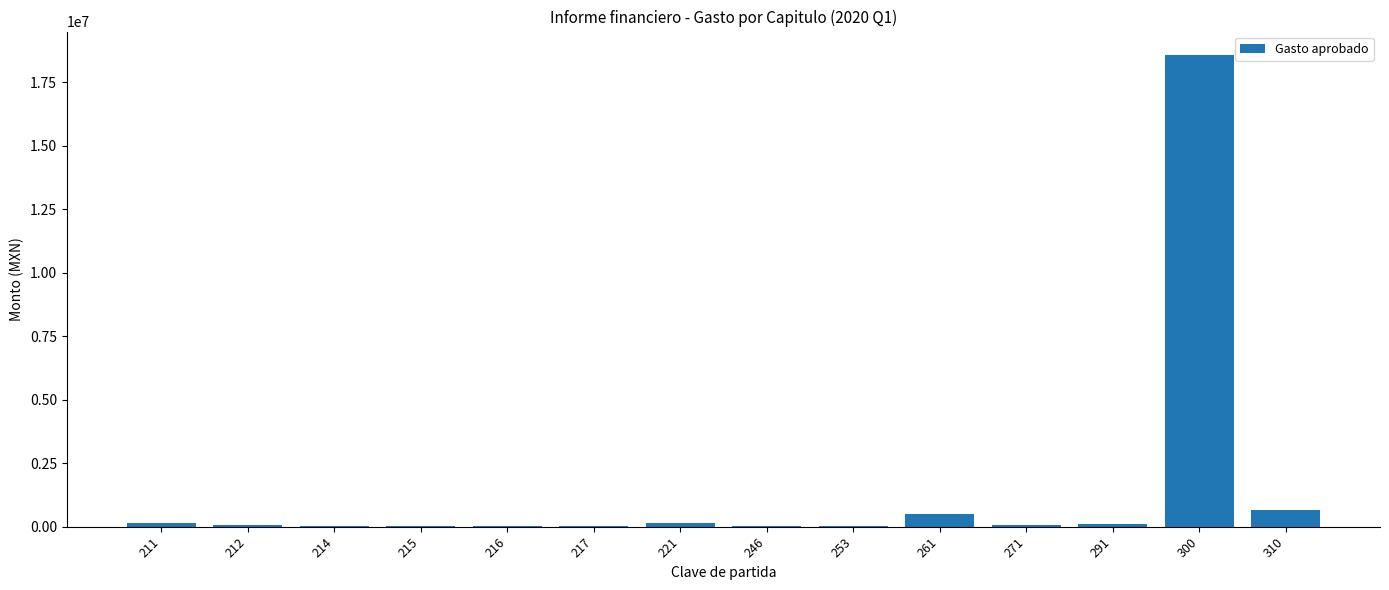

What is the sum of all values?

20470135